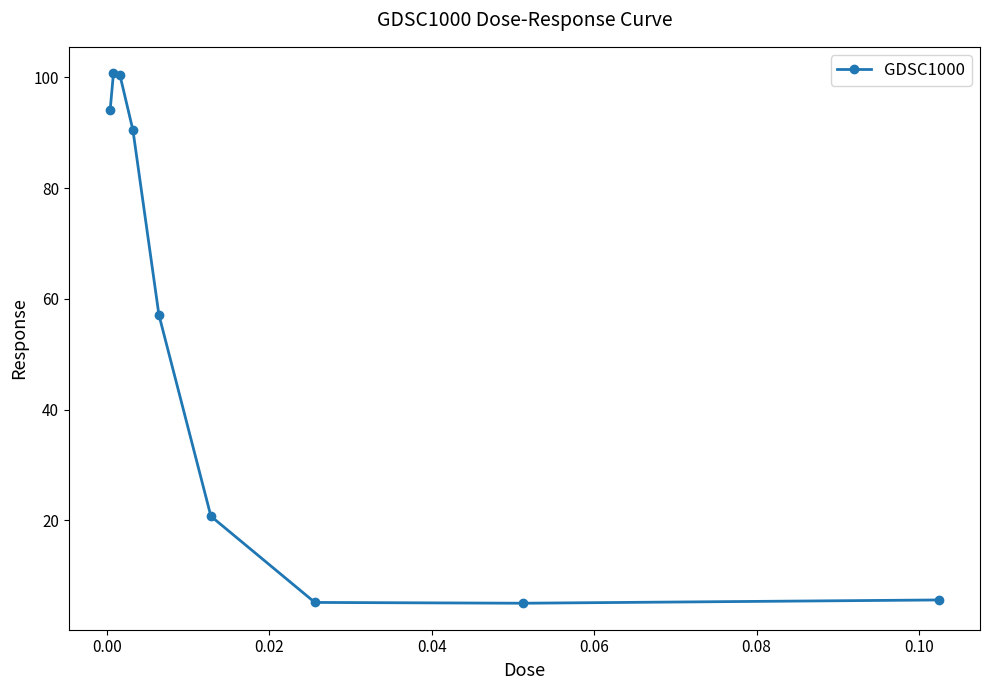

What is the value of the 5th point from the left?

57.1